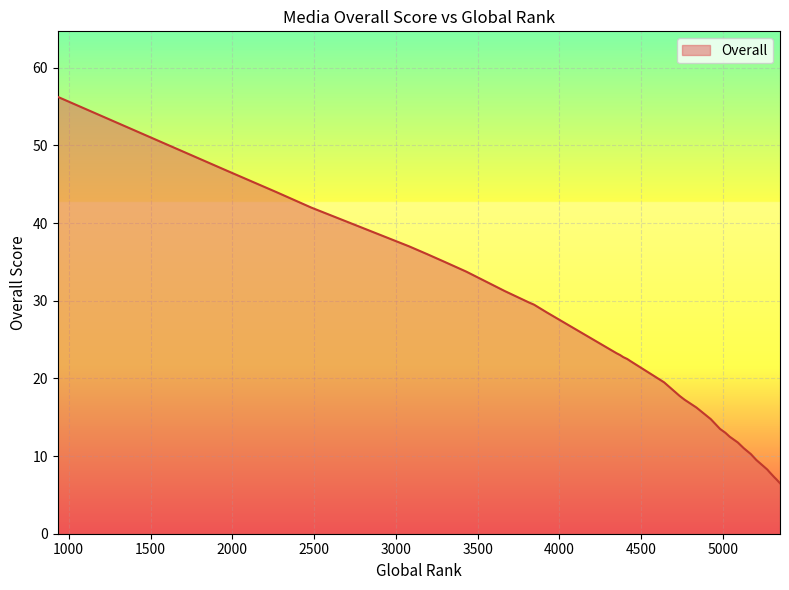

At which category does the chart reach its peak across all series?

933